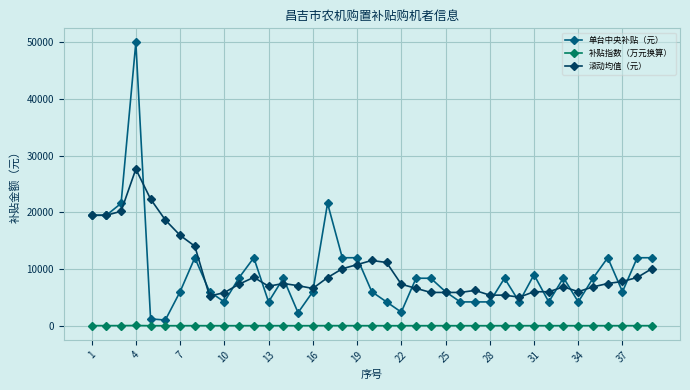

List the series in order of their peak value, highest first.

单台中央补贴（元）, 滚动均值（元）, 补贴指数（万元换算）